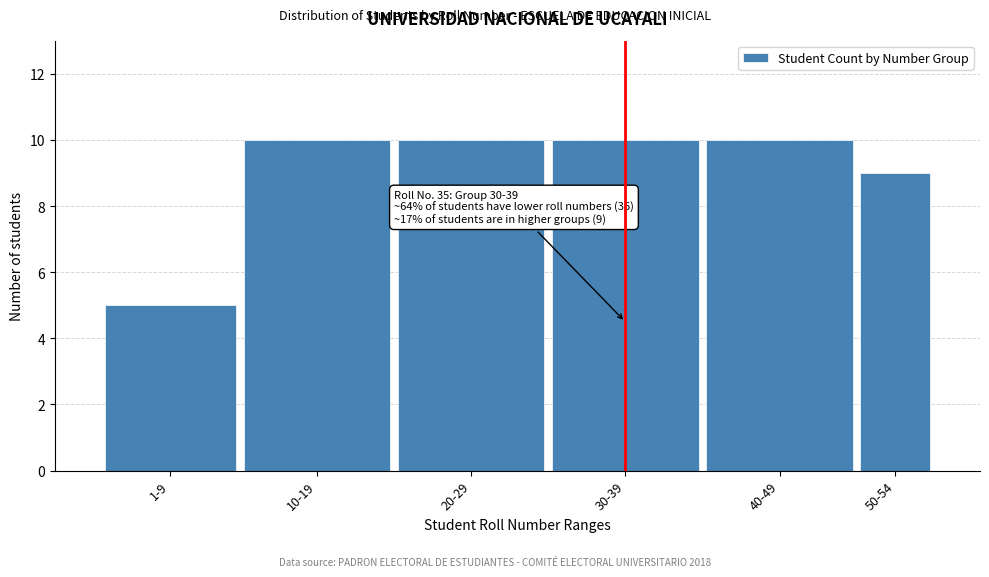

Reading left to right, list all the values displayed in this chart.

1-9=5	10-19=10	20-29=10	30-39=10	40-49=10	50-54=9